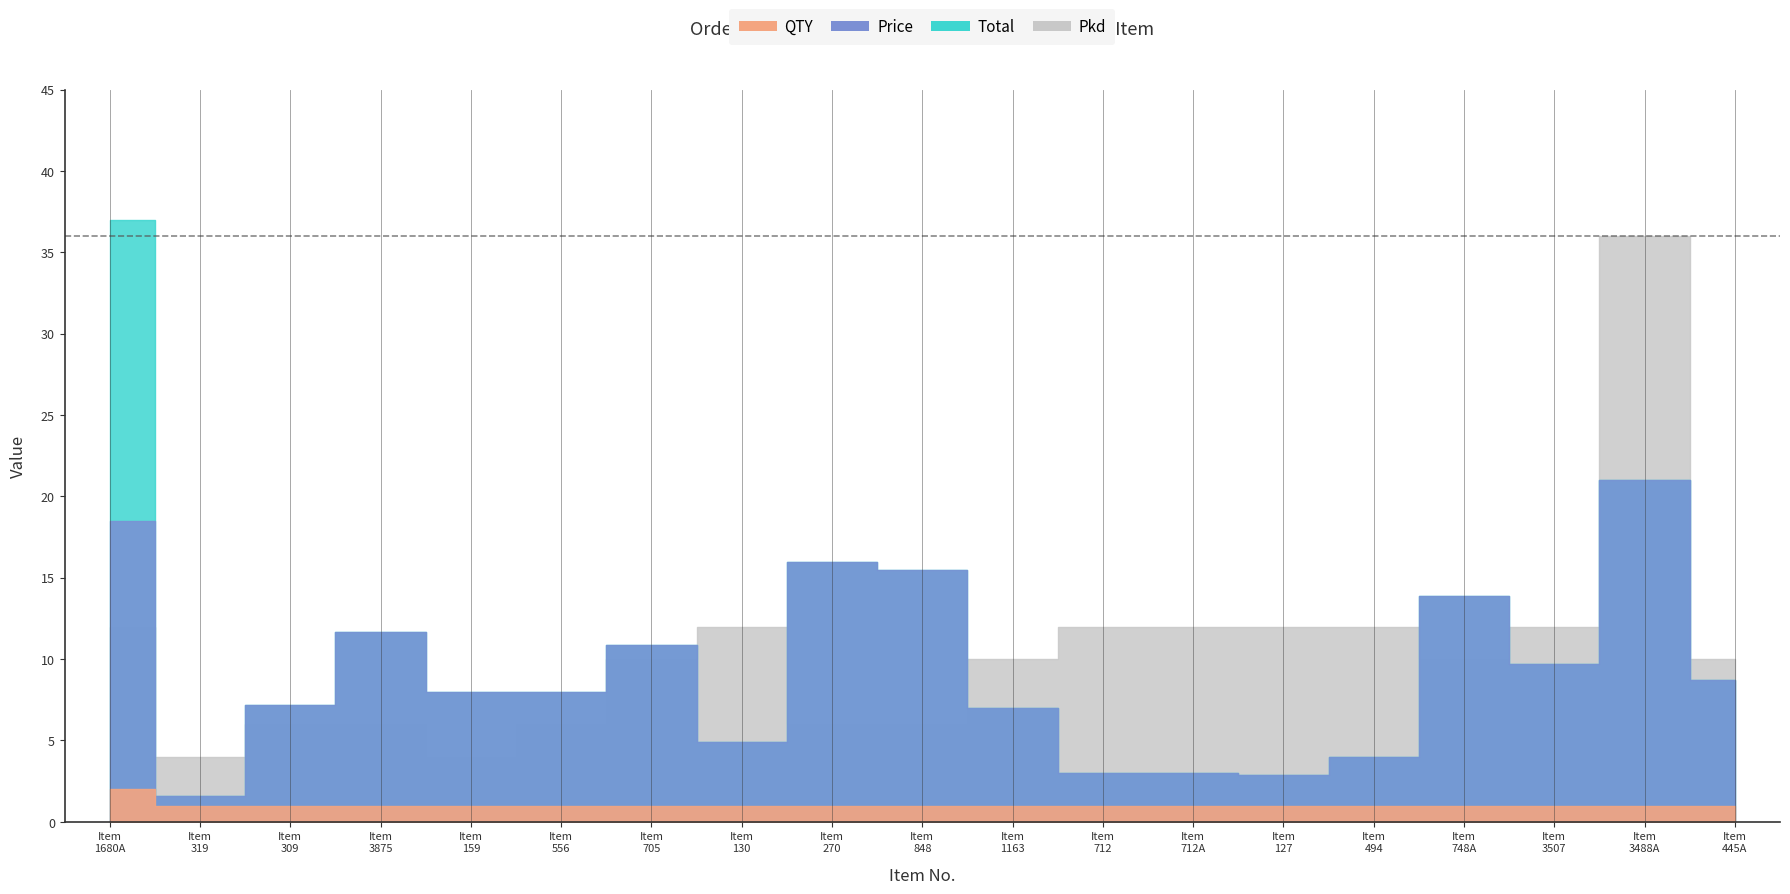

What is the difference between the Price values at ITEM NO: 445A and ITEM NO: 270?

7.3